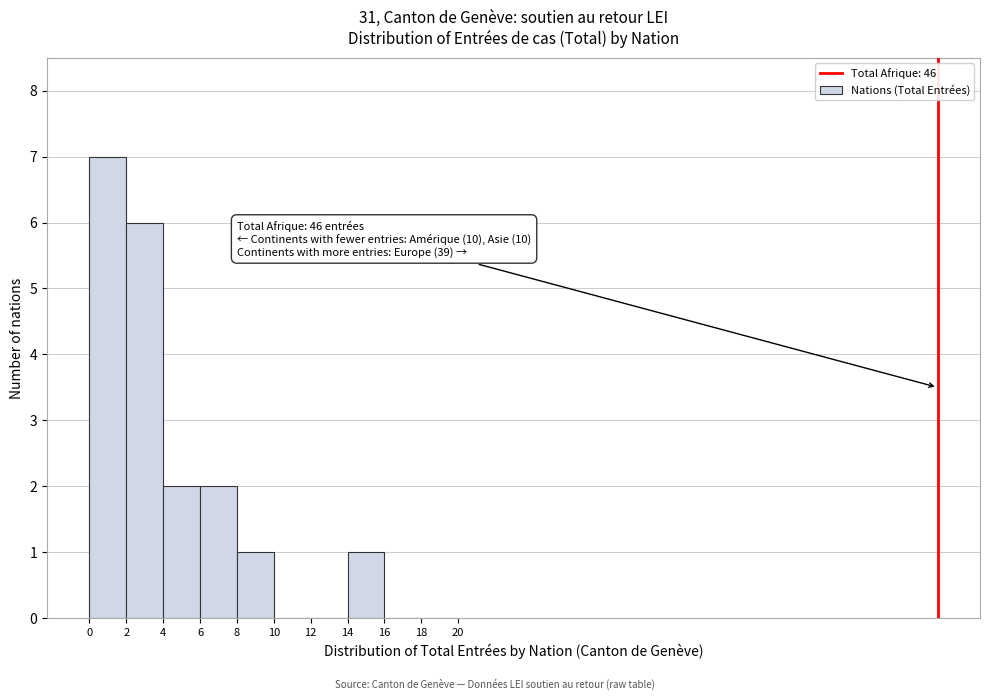

Over which range of the x-axis is the bar tallest?

0 to 2